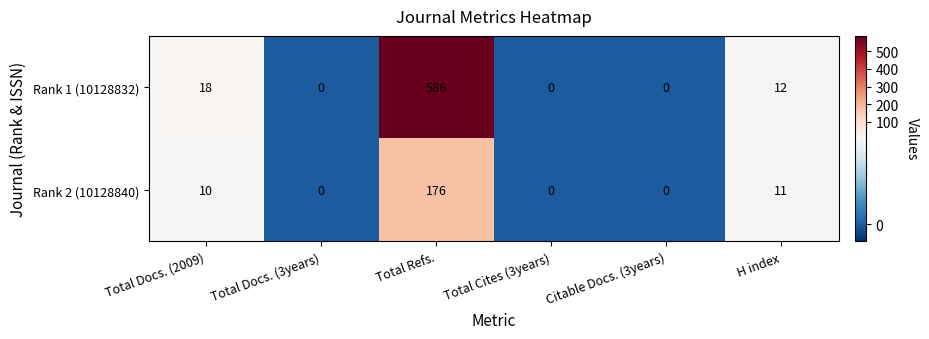

What is the maximum value shown in the chart?

586